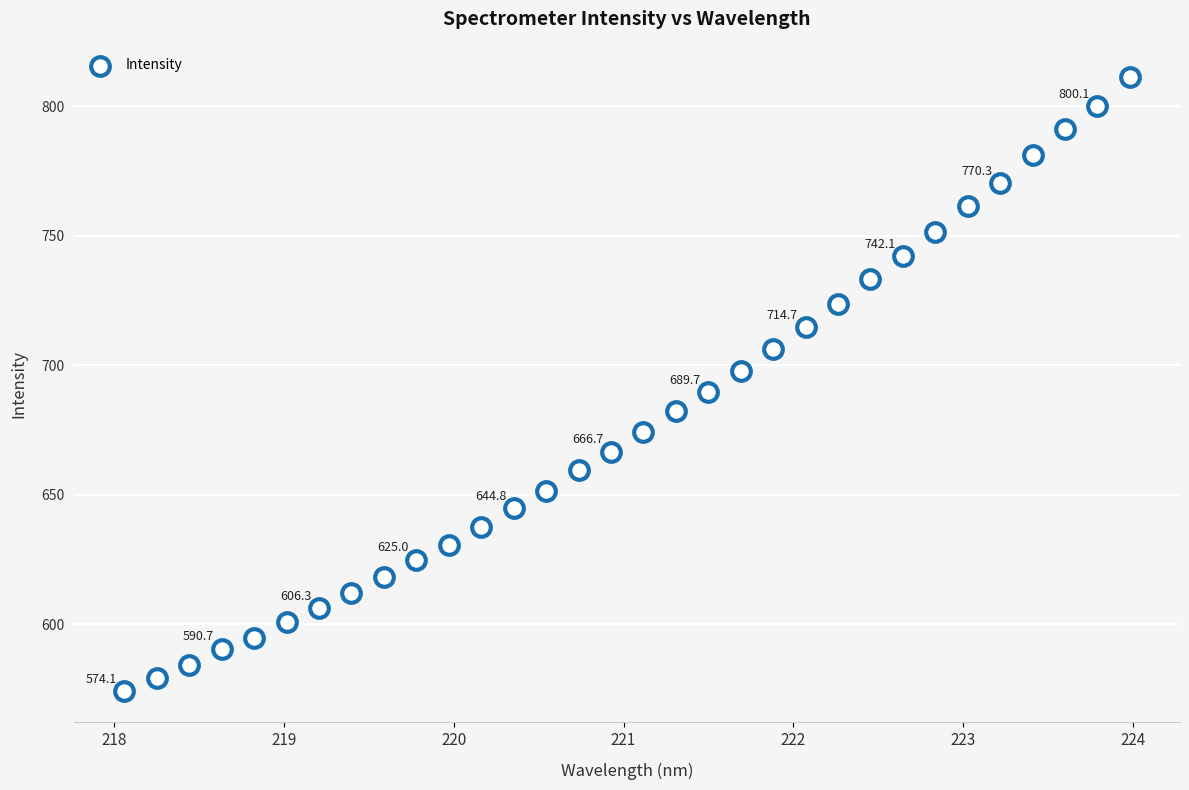

What is the range of Y values (max minus min)?

237.4